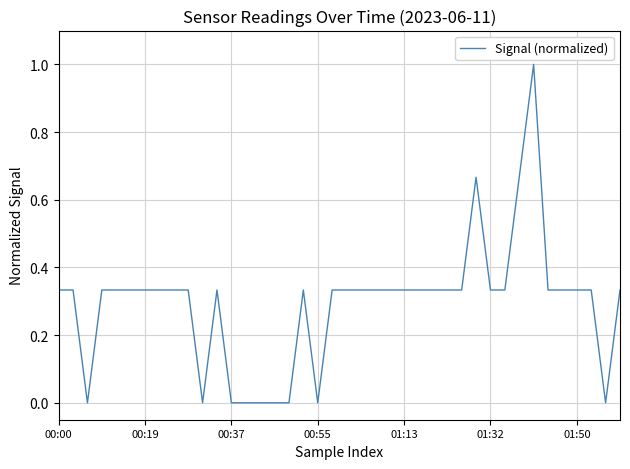

What is the difference between the maximum and minimum values?

1.0